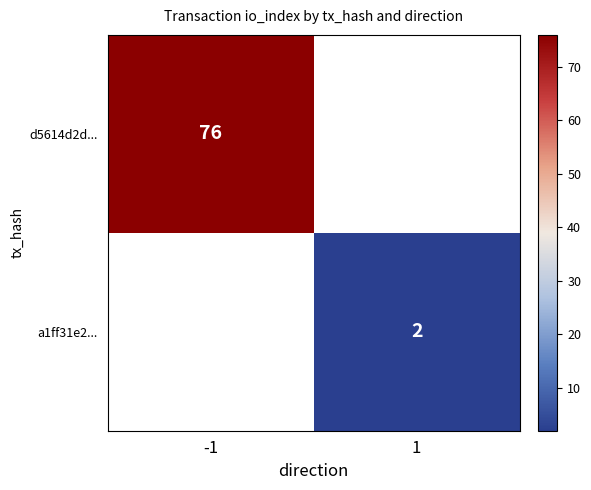

How many categories are shown in the chart?

2